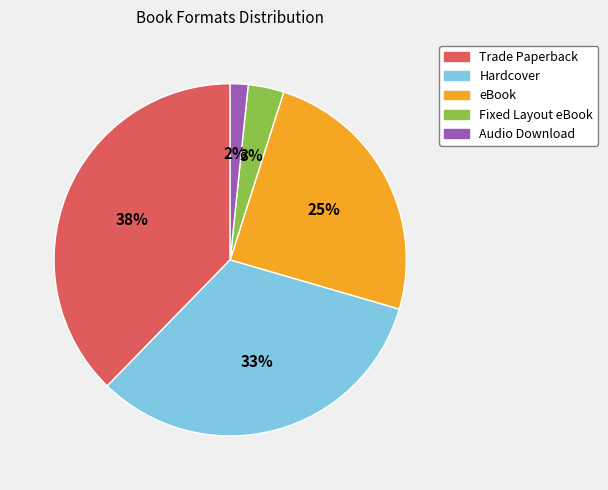

To the nearest percent, what portion does eBook represent?

25%